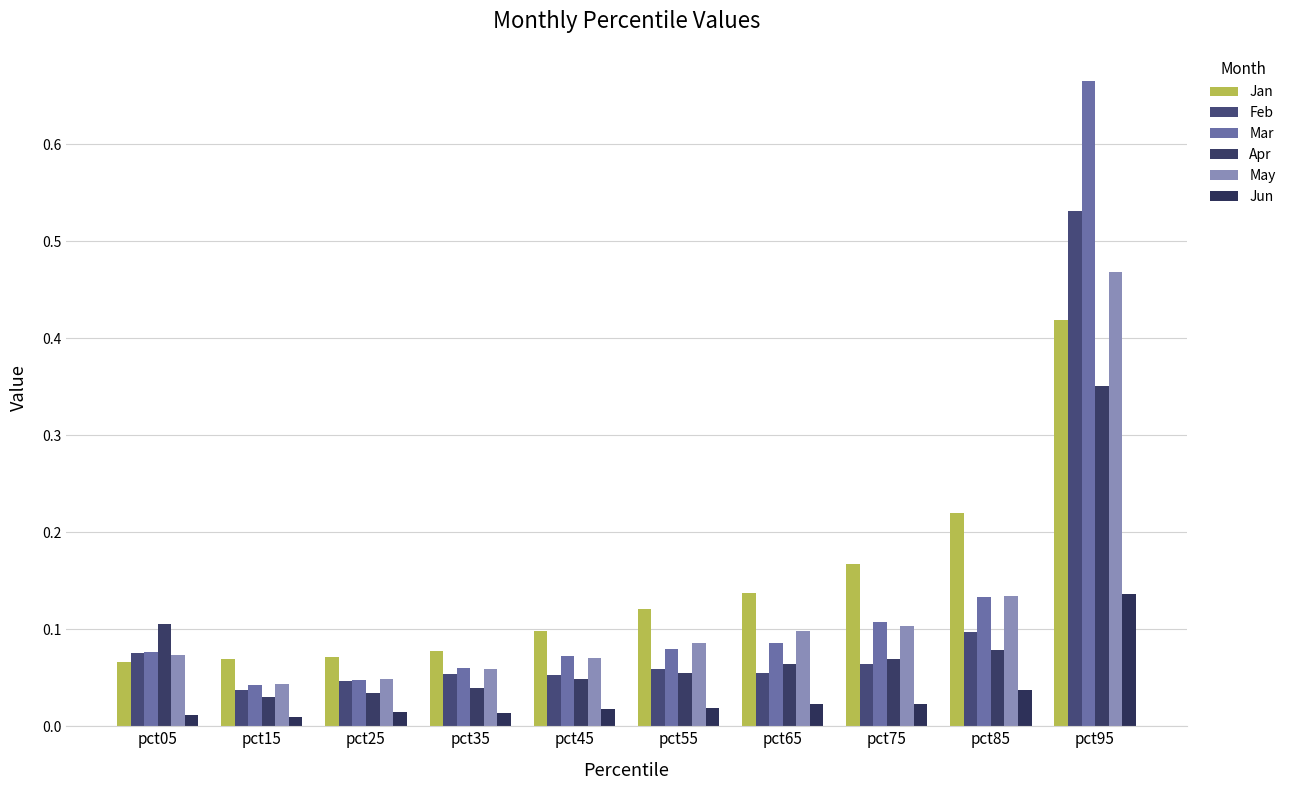

Rank the categories by May value from lowest to highest.

pct15, pct25, pct35, pct45, pct05, pct55, pct65, pct75, pct85, pct95